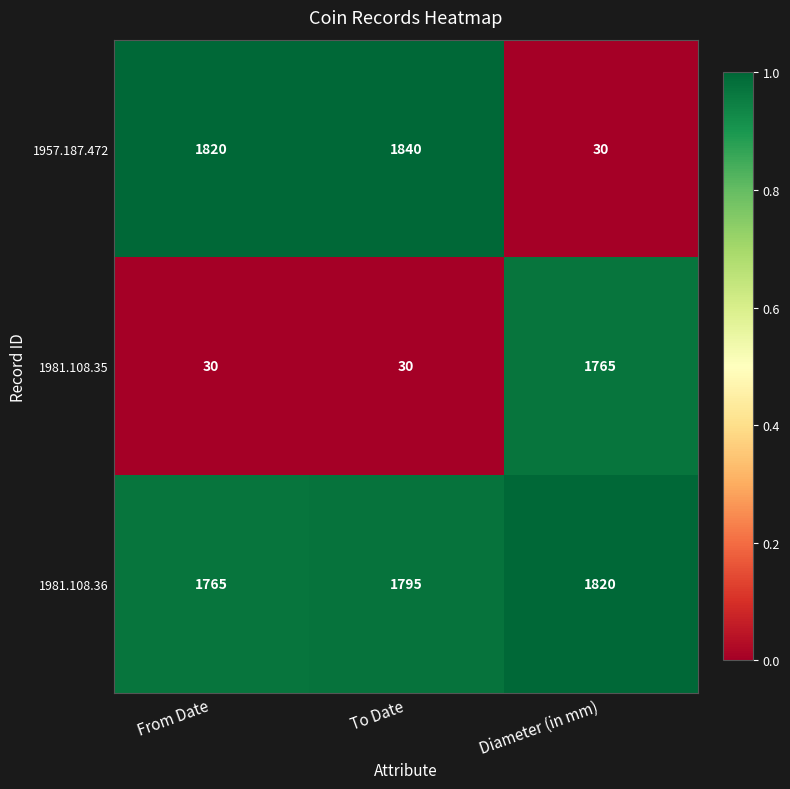

Count the number of categories in the chart.

3